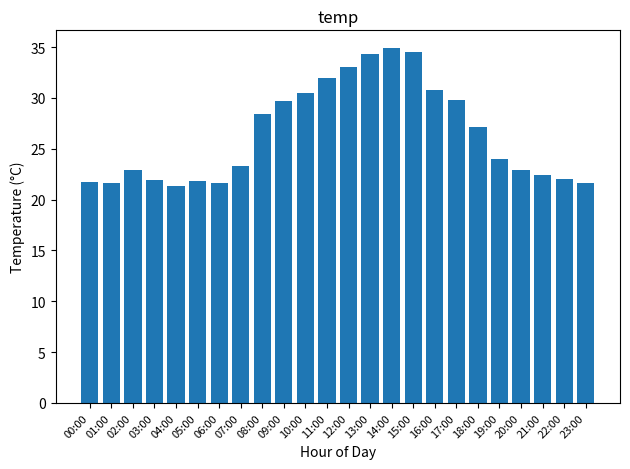

What is the value of the 12th bar from the left?

32.0